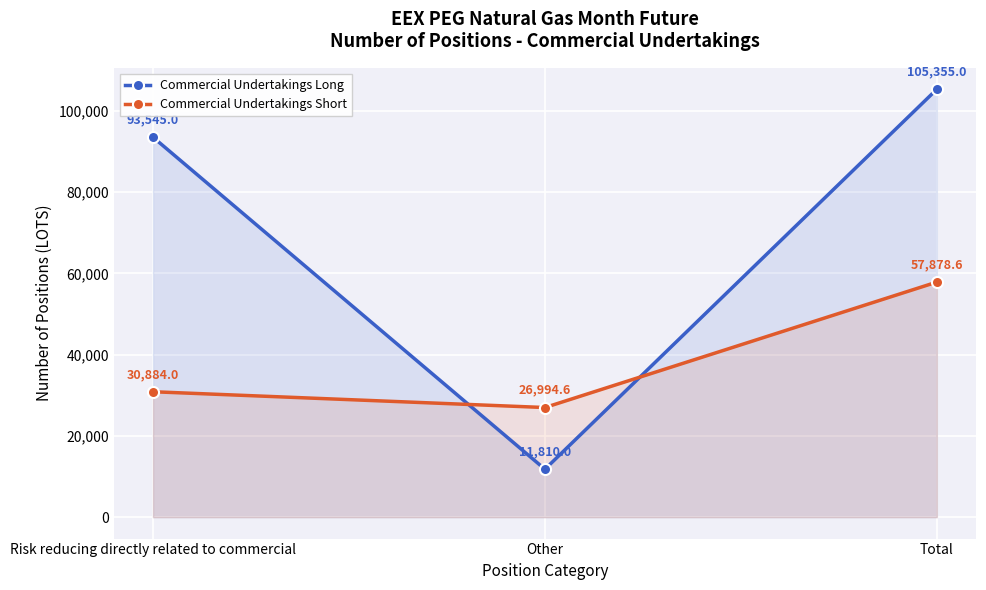

At which label does Commercial Undertakings Short first exceed 30884?

Total